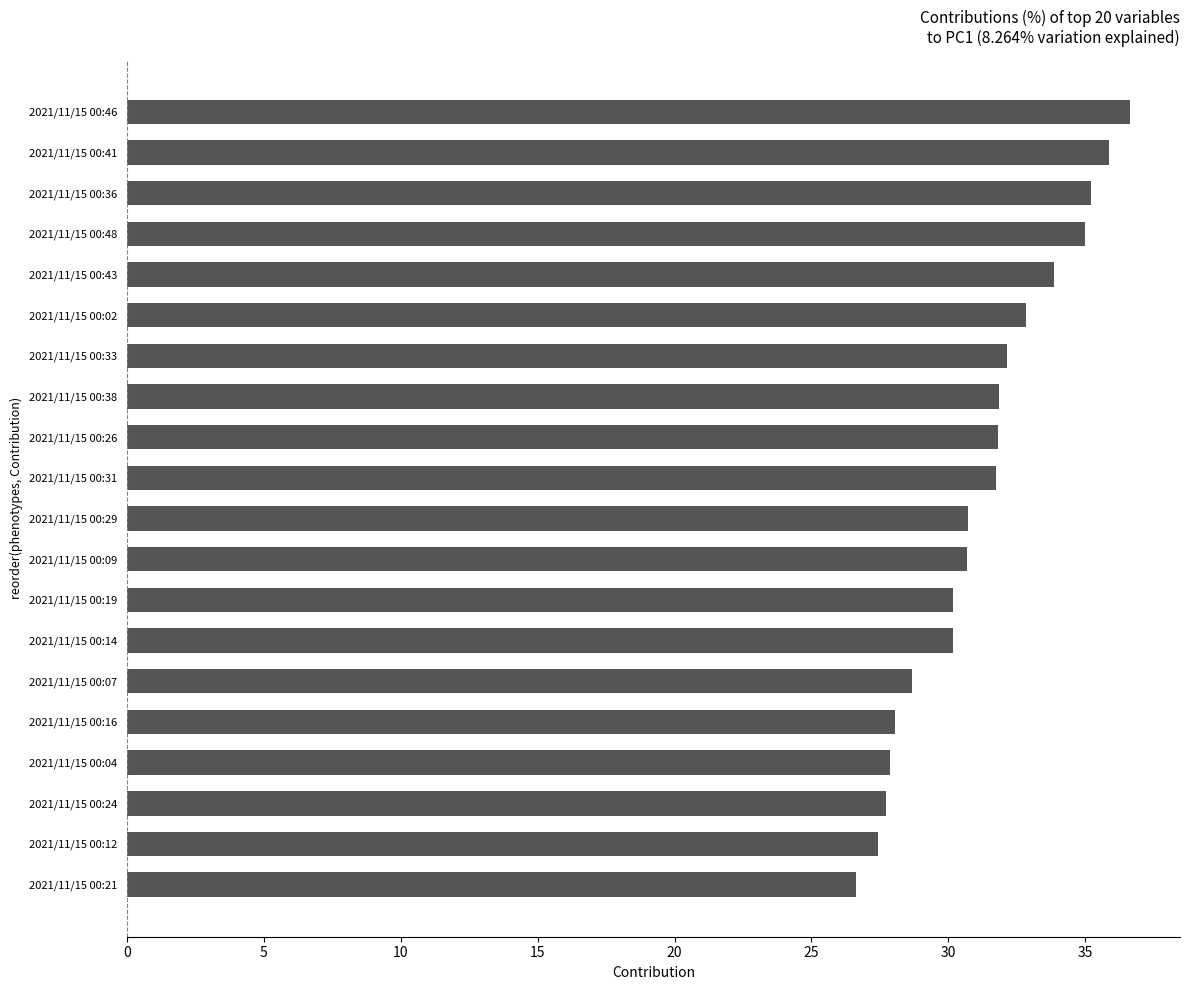

What is the change in value from 2021/11/15 00:12 to 2021/11/15 00:02?

+5.4